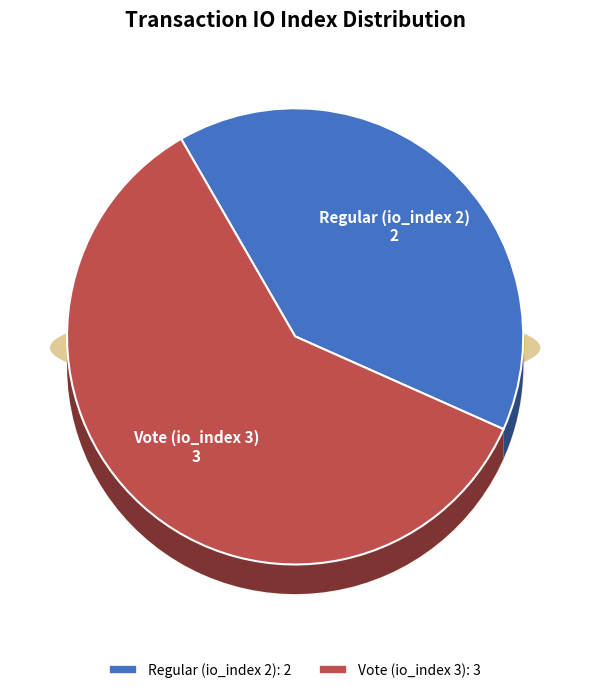

Does any single category account for the majority?

Yes